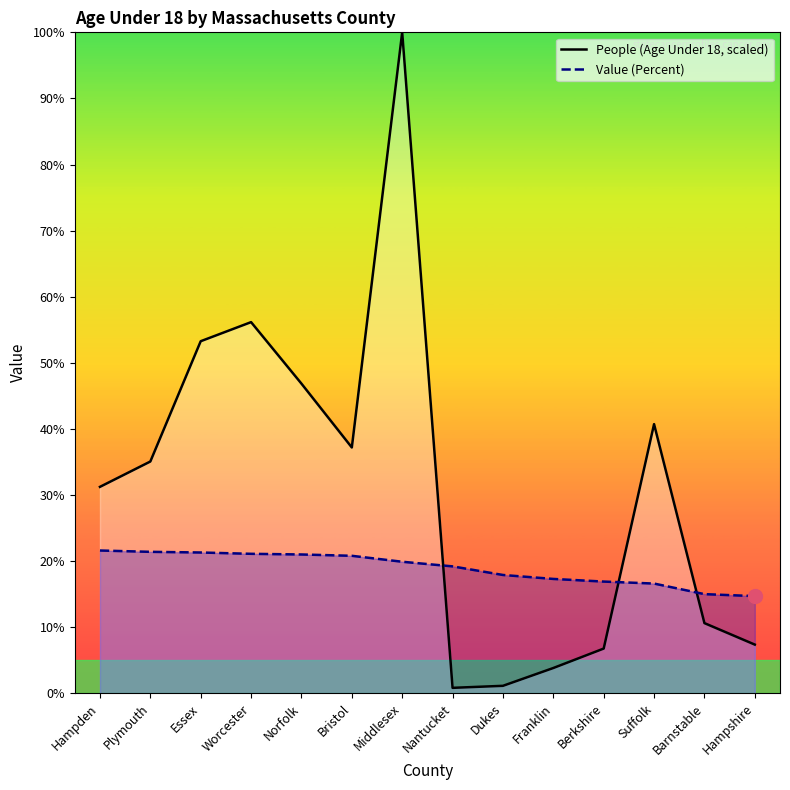

Is it true that Value (Percent) equals 15.0 at Barnstable?

True